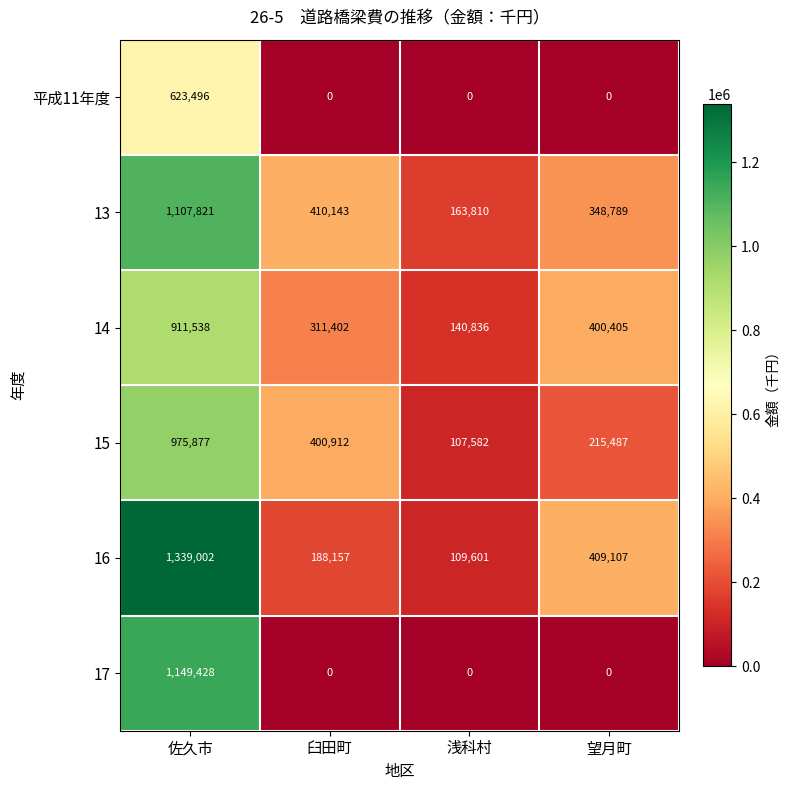

Count the 17 values in the range 0 to 1149428.

4